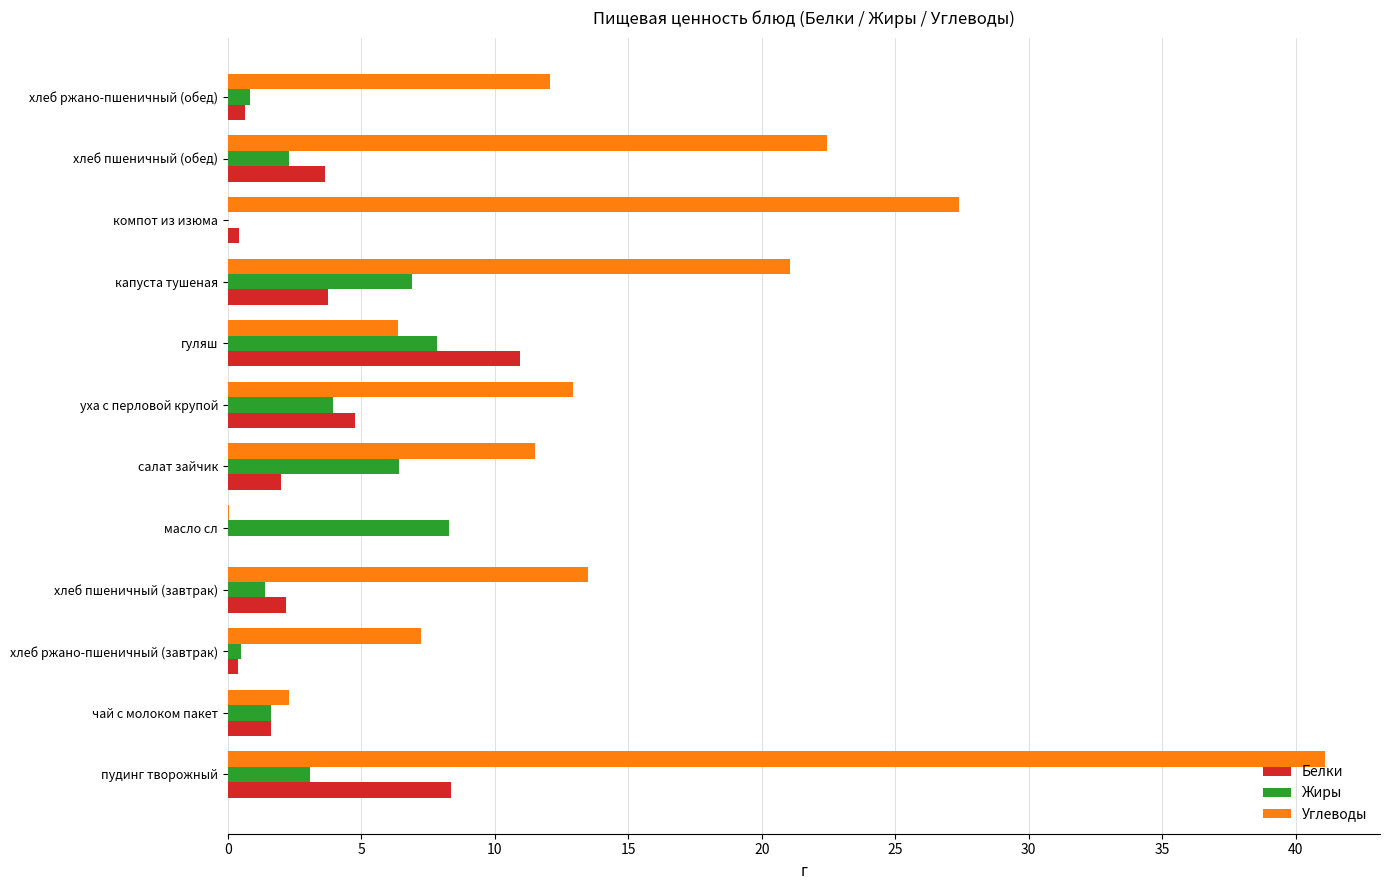

Between масло сл and хлеб ржано-пшеничный (обед), which series saw the biggest shift?

Углеводы